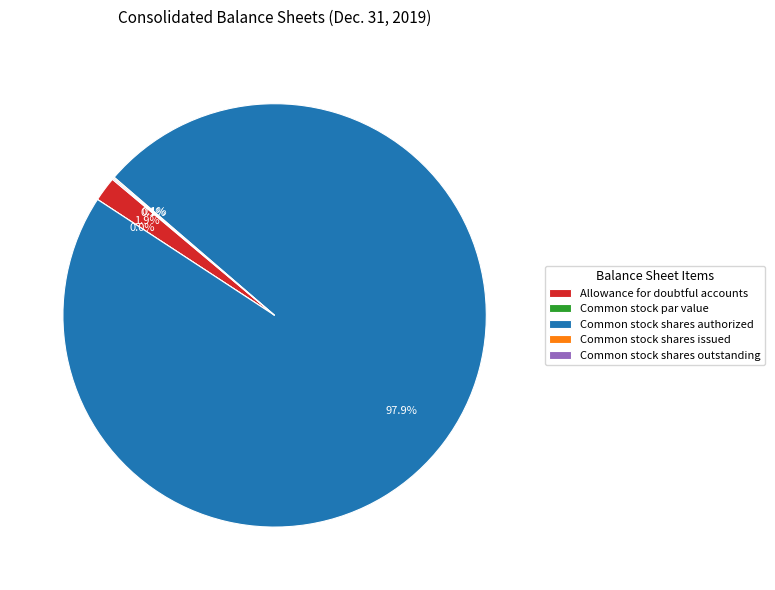

How many slices are in this pie chart?

5